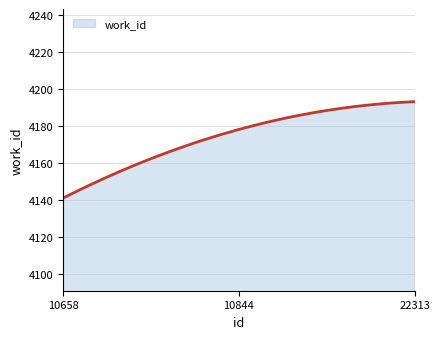

What is the minimum value shown in the chart?

4141.0